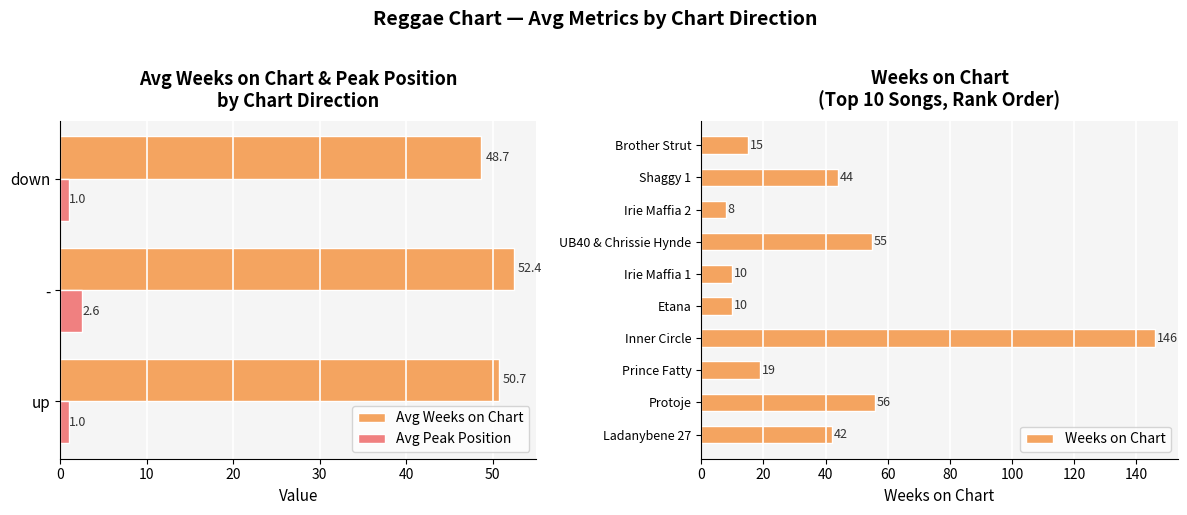

What position from the right is Shaggy 1?

10